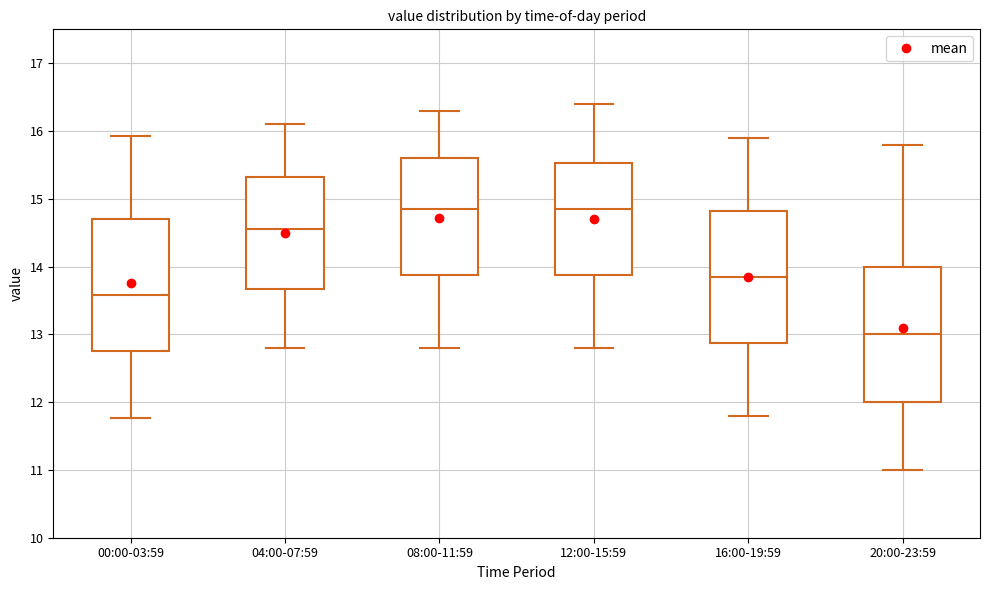

Reading left to right, read every box against the y-axis: the position of its median line, the range the box covers, and the ends of its whiskers. The values are not printed on the chart, so give them approximately, as read against the axis.

00:00-03:59: median 13.6, box 12.8 to 14.7, whiskers 11.8 to 15.9
04:00-07:59: median 14.6, box 13.7 to 15.3, whiskers 12.8 to 16.1
08:00-11:59: median 14.9, box 13.9 to 15.6, whiskers 12.8 to 16.3
12:00-15:59: median 14.9, box 13.9 to 15.5, whiskers 12.8 to 16.4
16:00-19:59: median 13.9, box 12.9 to 14.8, whiskers 11.8 to 15.9
20:00-23:59: median 13.0, box 12.0 to 14.0, whiskers 11.0 to 15.8